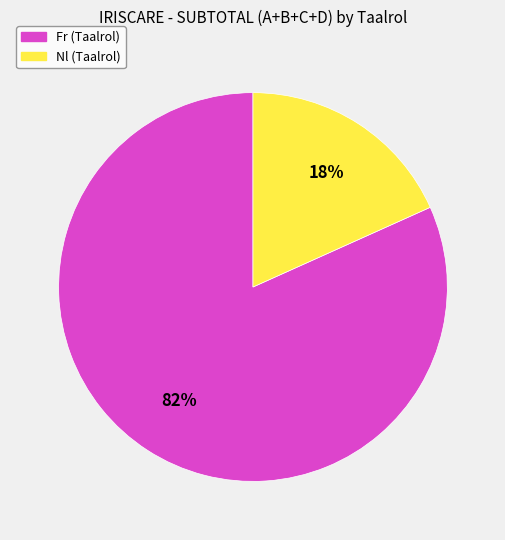

How many segments does this pie chart have?

2